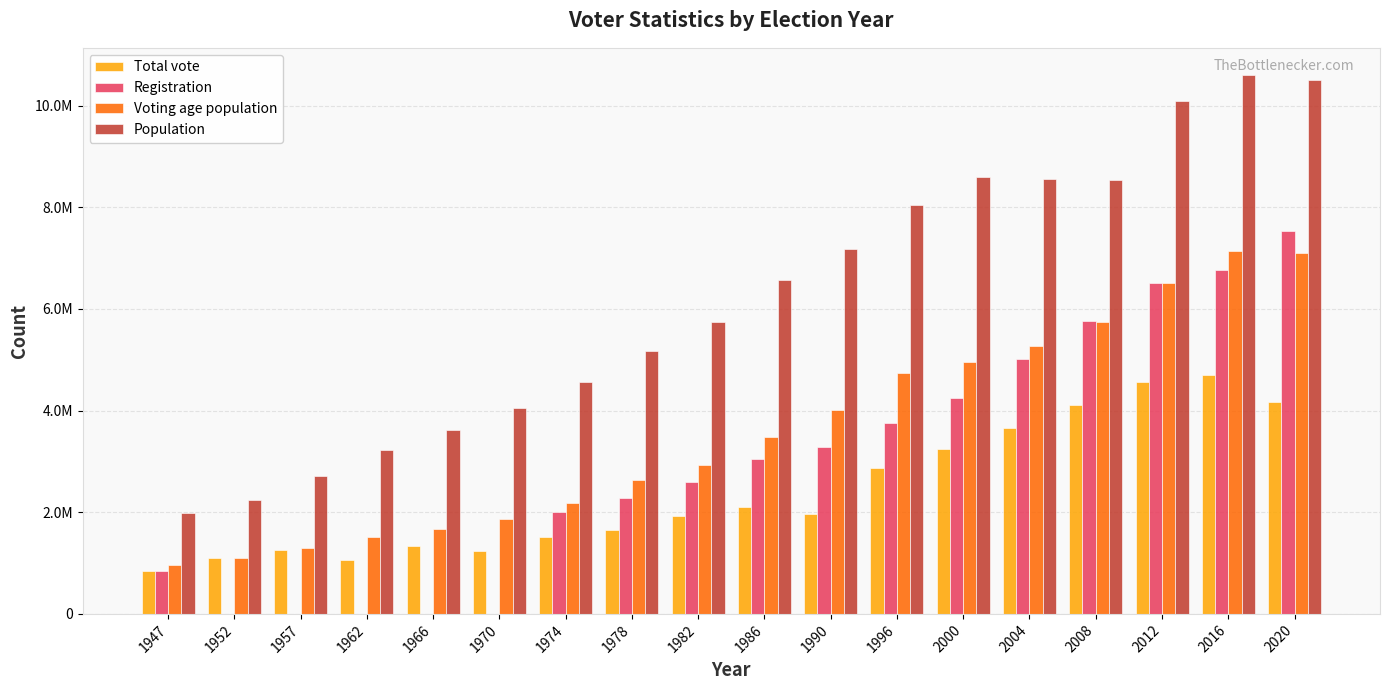

What is the approximate value of Registration at 2020?

7529932.0